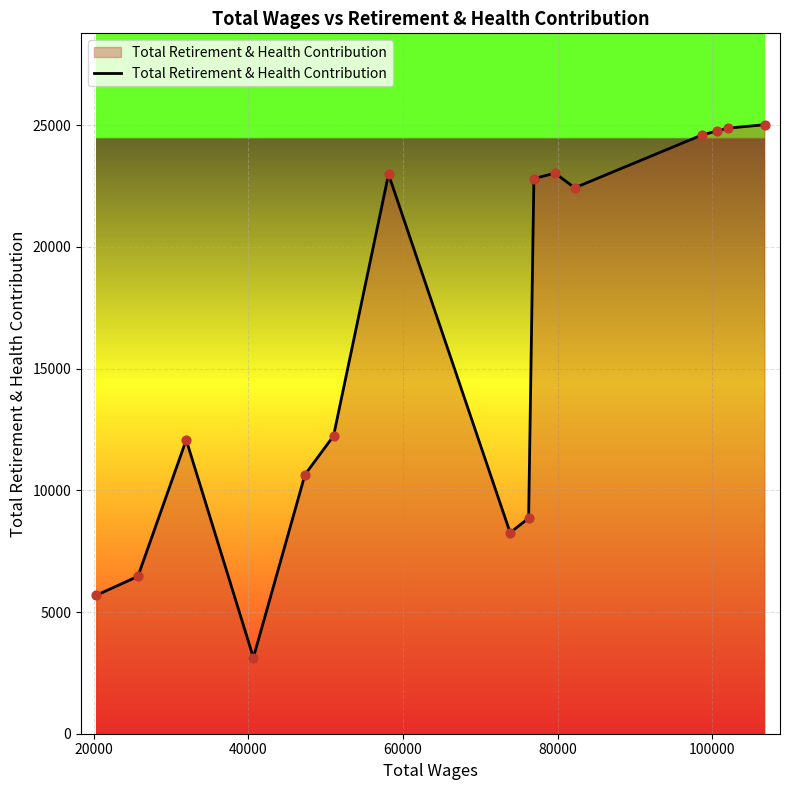

What is the difference between the maximum and minimum values?

21897